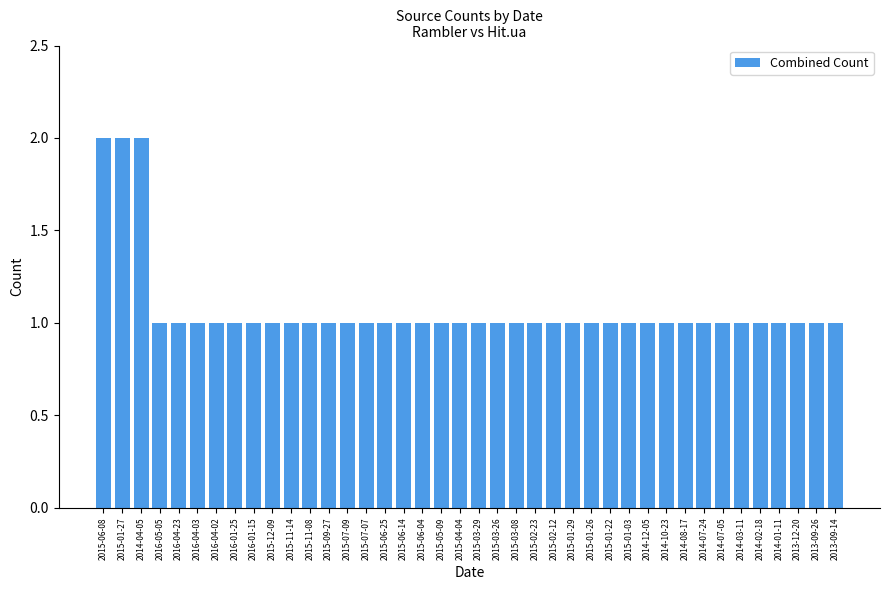

Which has a higher value, 2016-04-03 or 2015-01-27?

2015-01-27